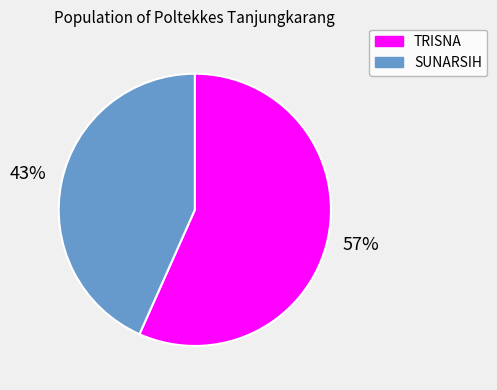

Between SUNARSIH and TRISNA, which is larger?

TRISNA